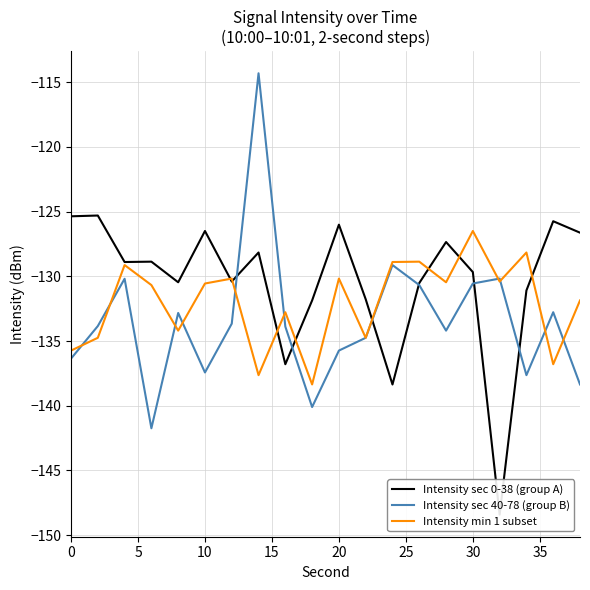

What is the lowest value of the Intensity min 1 subset series?

-138.4